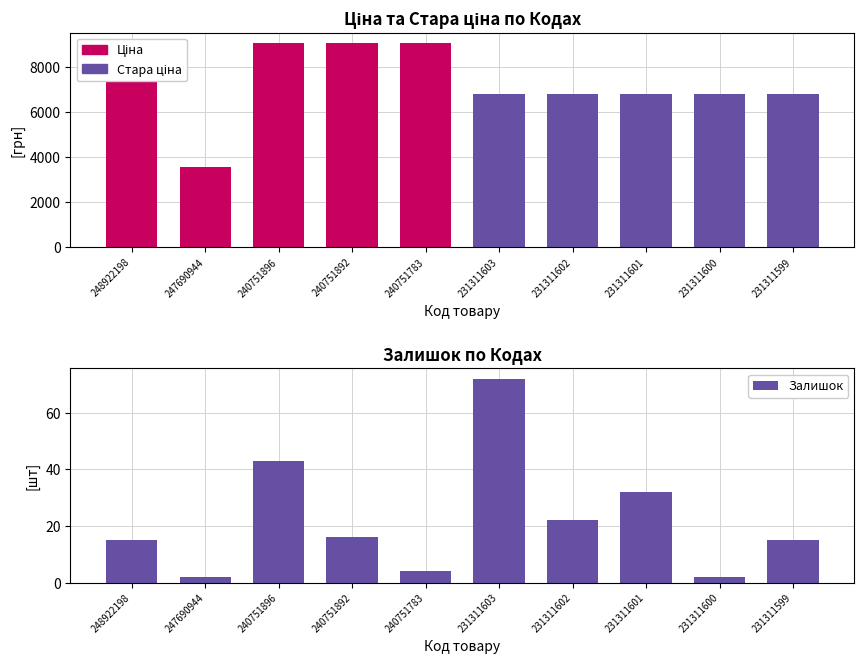

The Стара ціна series shows 2137.2 at 231311600. True or false?

False